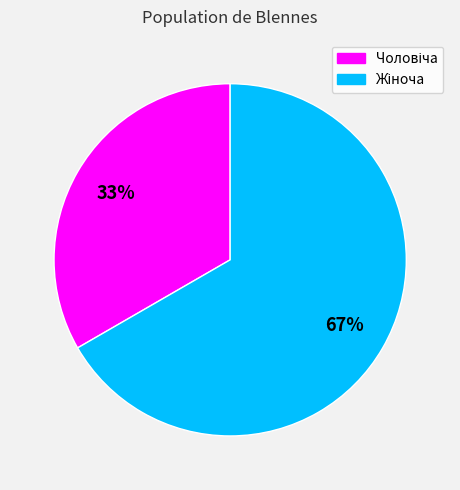

To the nearest percent, what is the average slice percentage?

50%